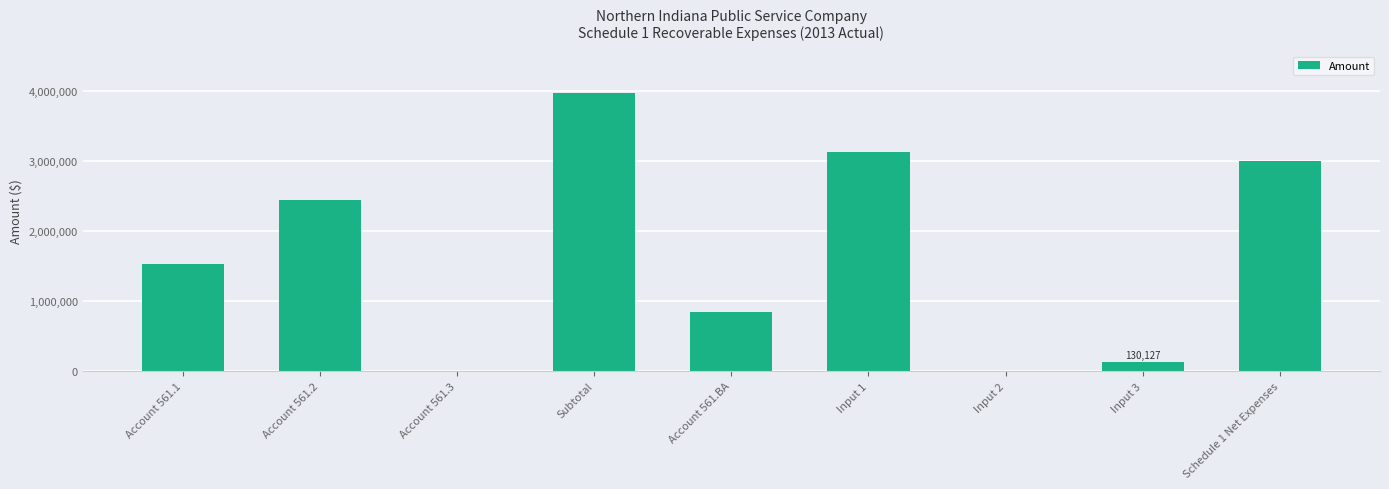

What is the sum of all values?

15067684